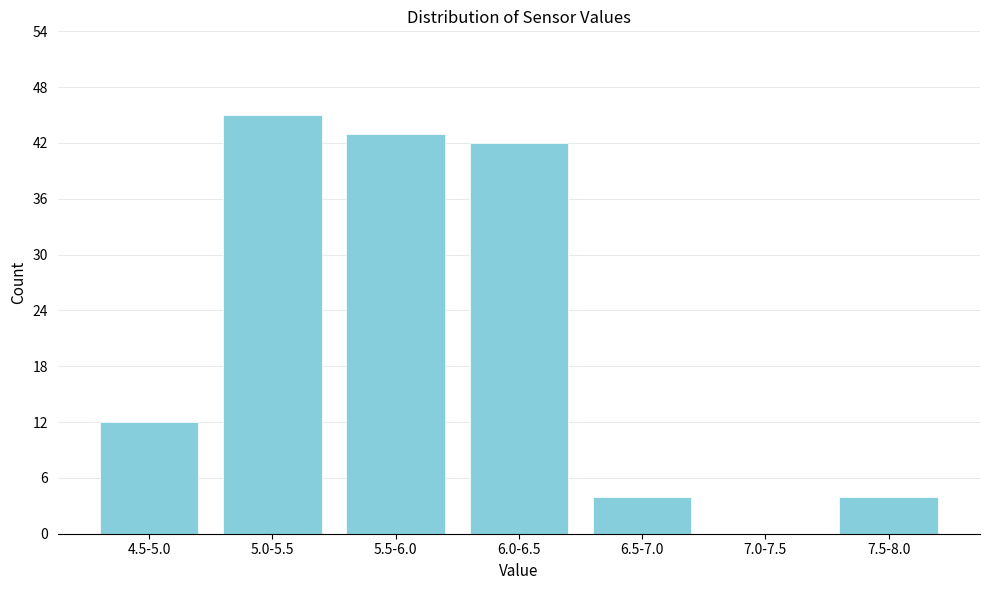

Reading right to left, list all the values displayed in this chart.

7.5-8.0=4	7.0-7.5=0	6.5-7.0=4	6.0-6.5=42	5.5-6.0=43	5.0-5.5=45	4.5-5.0=12